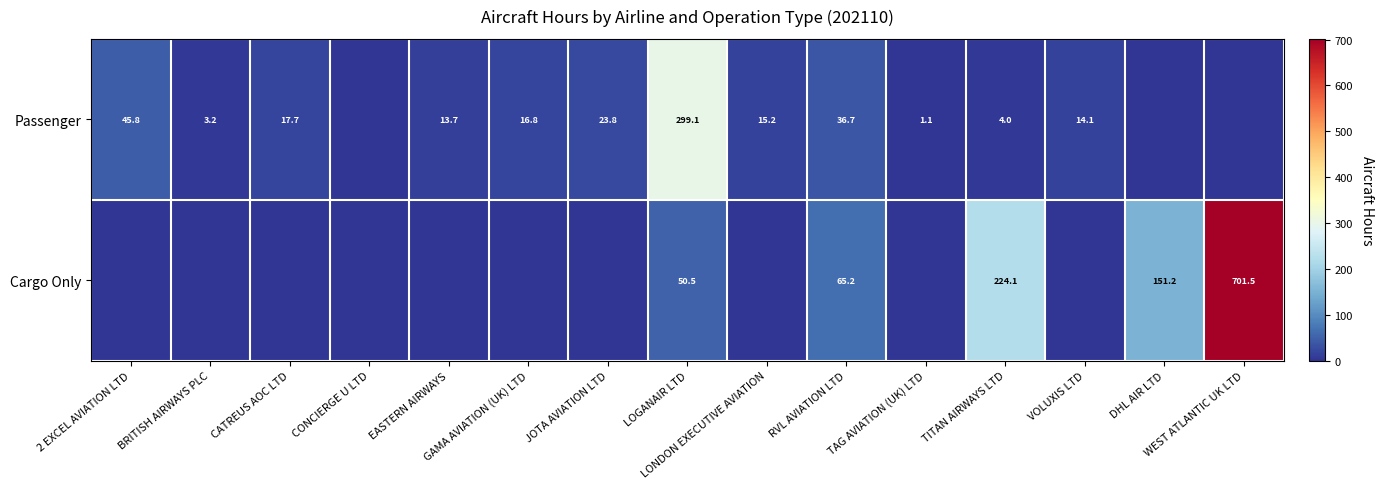

How many series are shown in this chart?

2